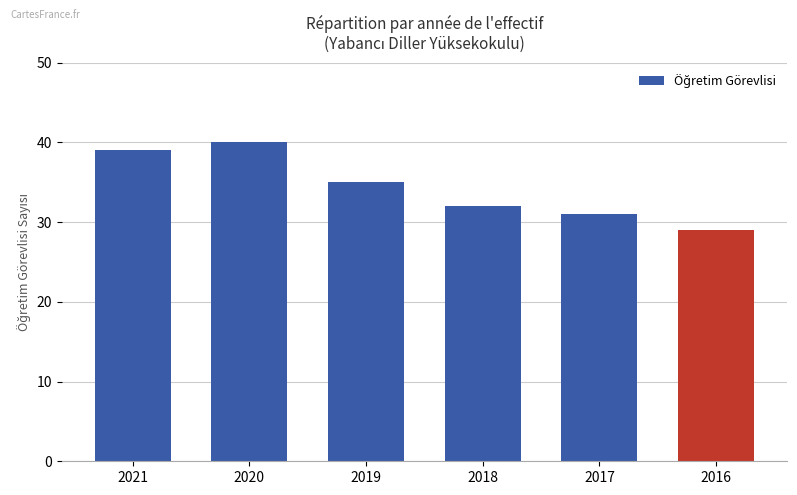

At which category does the chart reach its minimum across all series?

2016